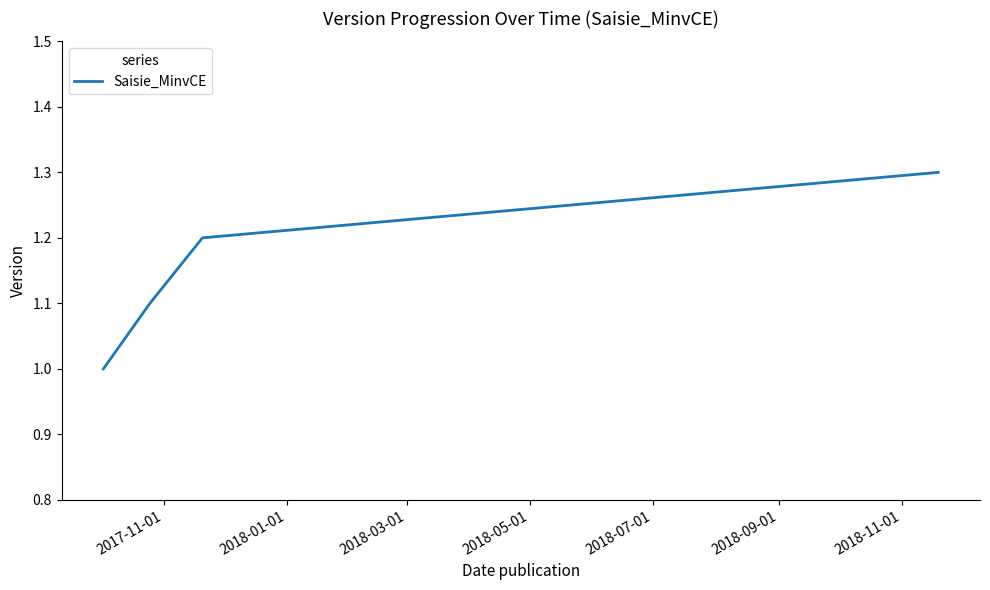

What is the difference between the maximum and minimum values?

0.3